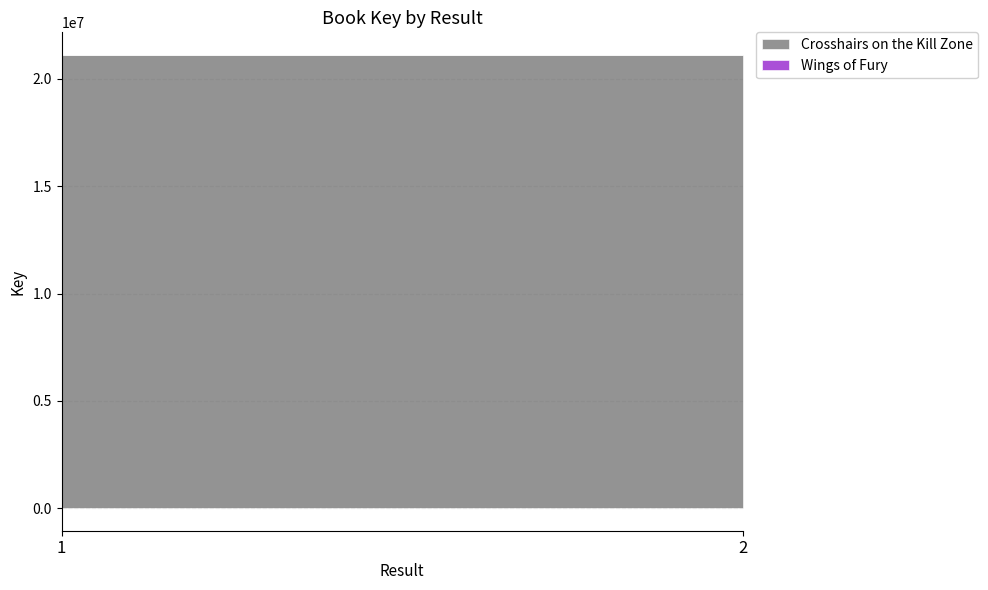

Count the number of categories in the chart.

2